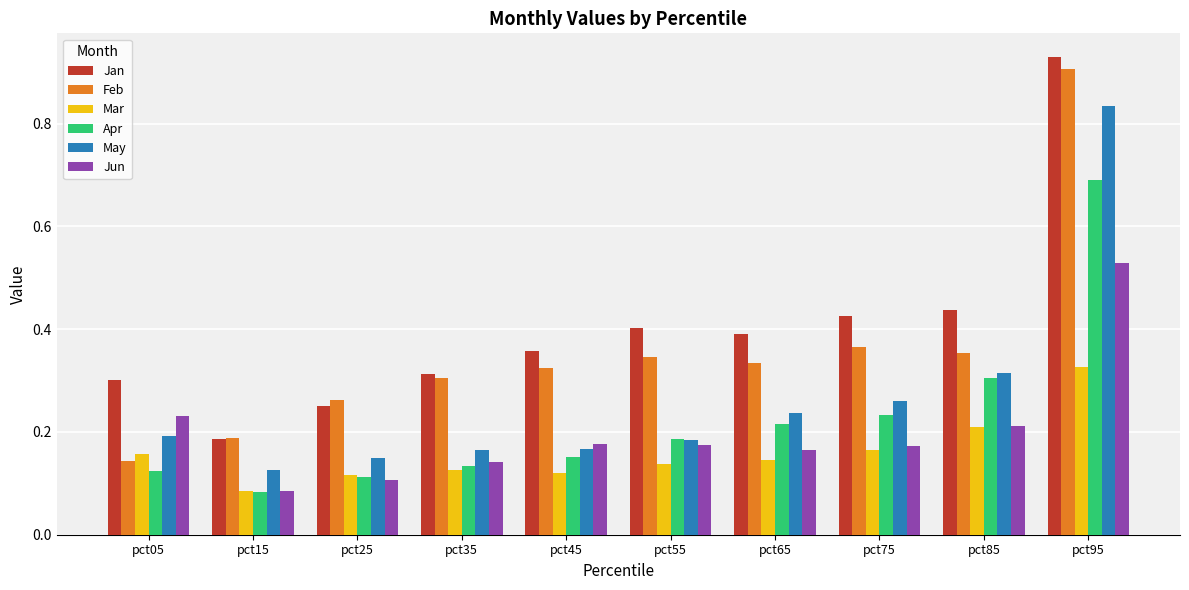

Is it true that Feb equals 0.5 at pct65?

False